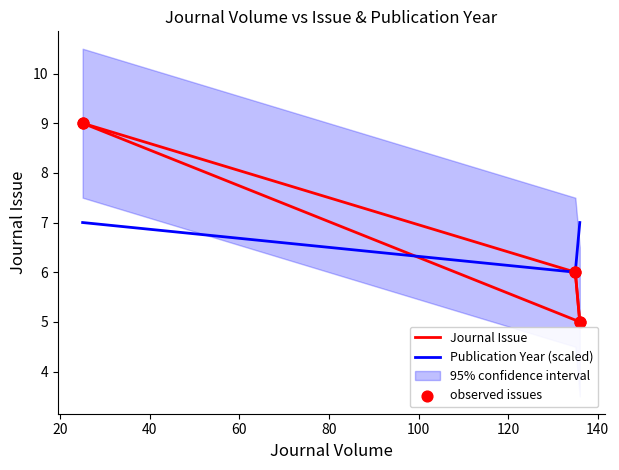

Which series contains the lowest Y value?

Journal Issue